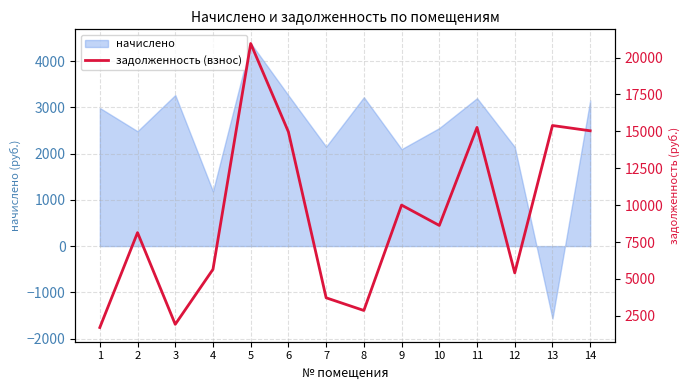

Approximately how many times larger is the value at 9 compared to 10?

1.2